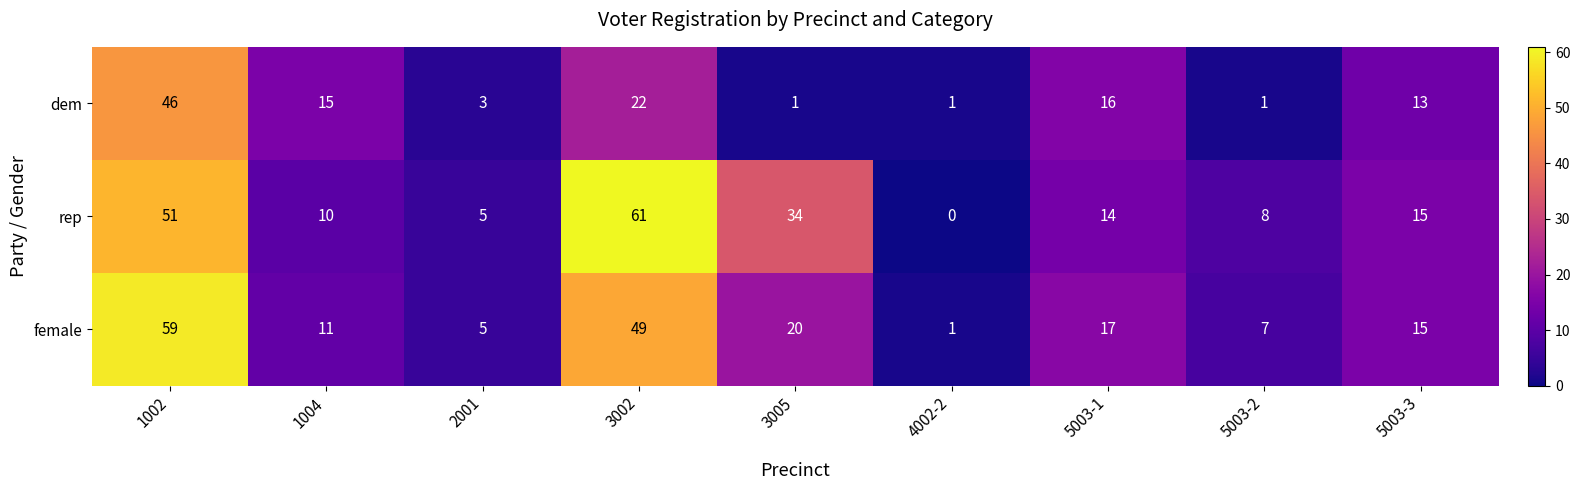

What is the spread (max minus min) of values at 3002?

39